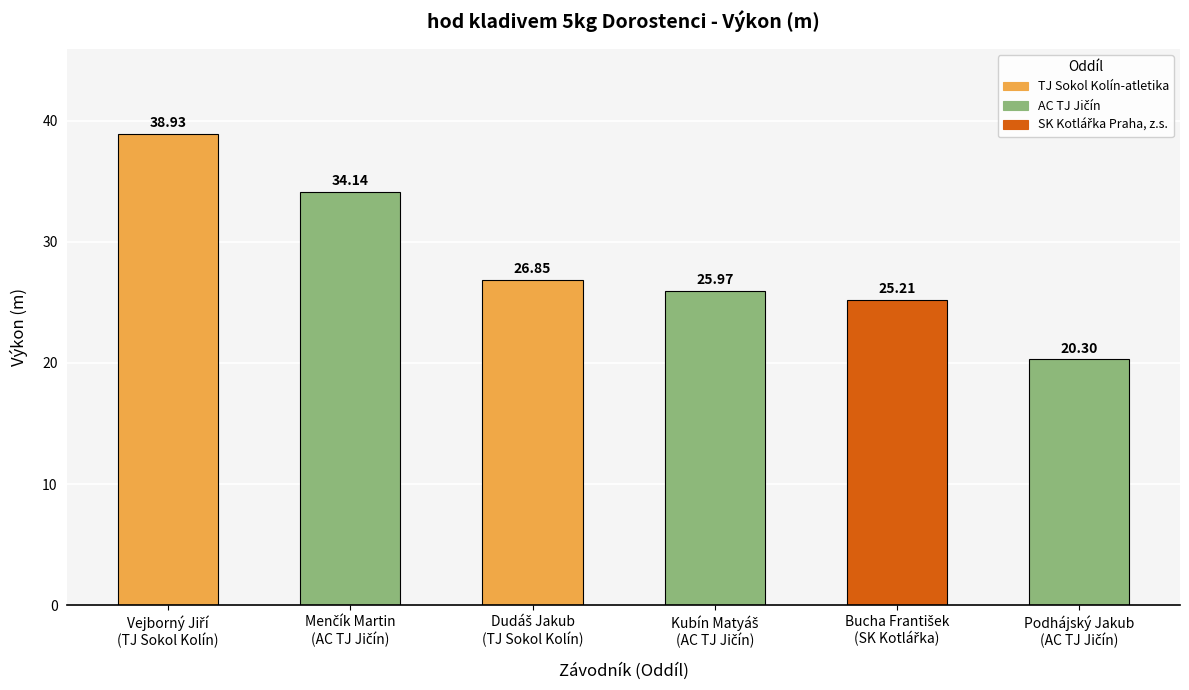

What is the sum of all values?

171.4